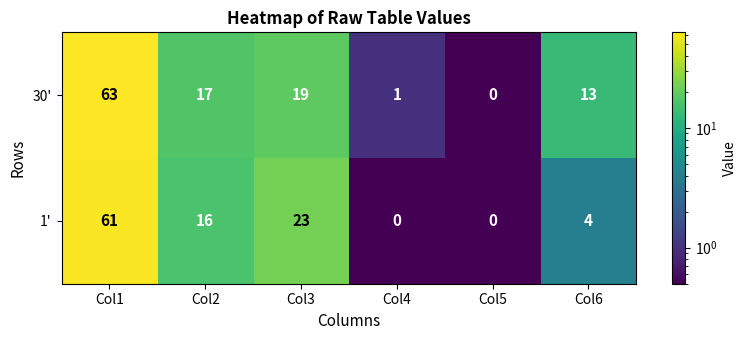

Reading left to right, list all the values displayed in this chart.

30': Col1=63	Col2=17	Col3=19	Col4=1	Col5=0	Col6=13
1': Col1=61	Col2=16	Col3=23	Col4=0	Col5=0	Col6=4